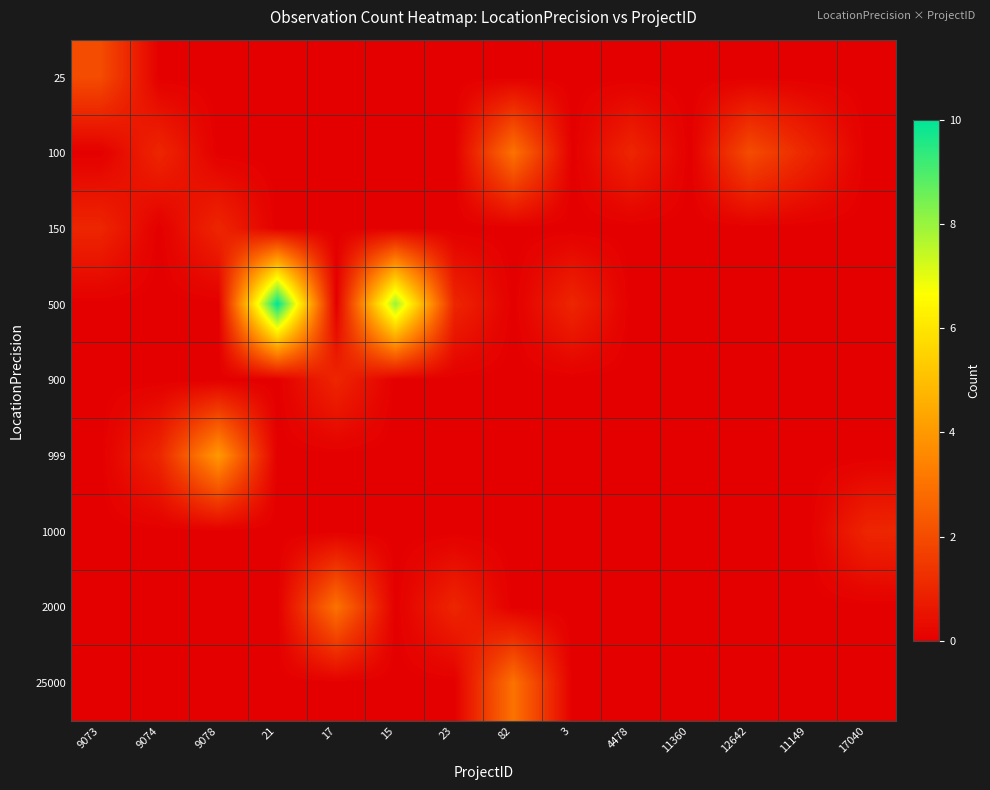

Which has a higher value, 3 or 23?

3